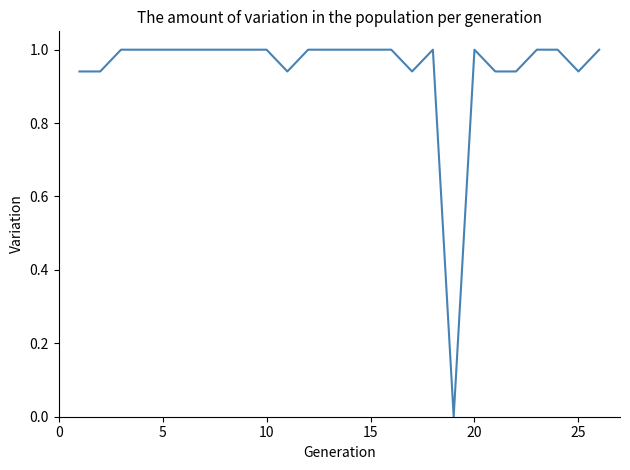

How many distinct data groups are displayed?

1